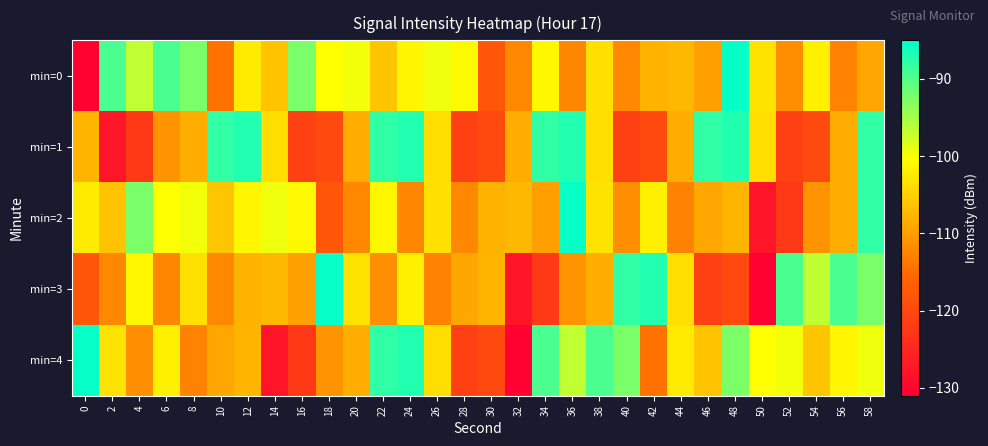

What is the difference between the highest and lowest values at 44?

10.4